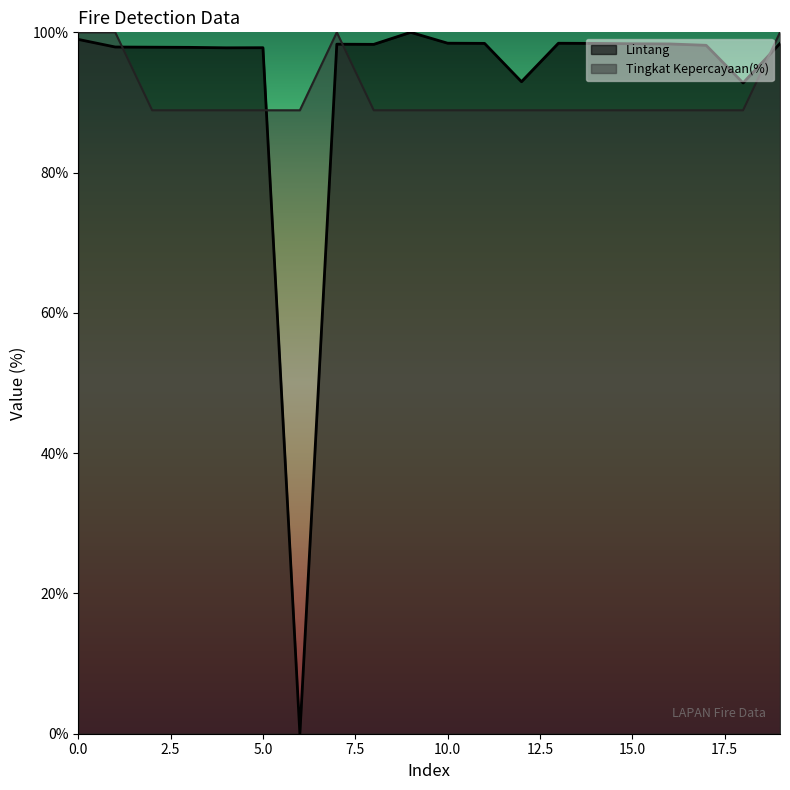

Does the chart have visible grid lines?

No